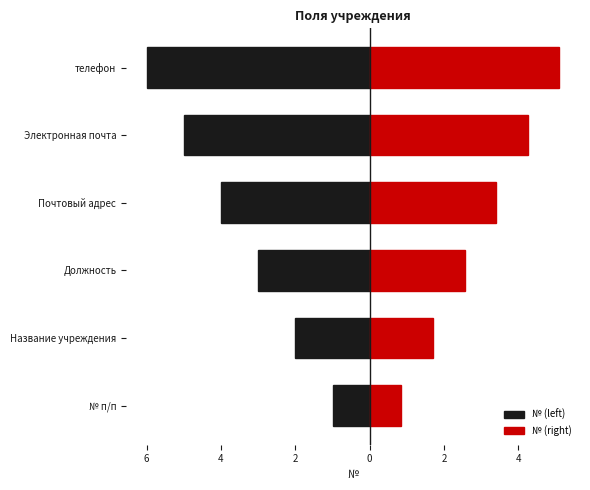

Does the chart contain any negative values?

Yes